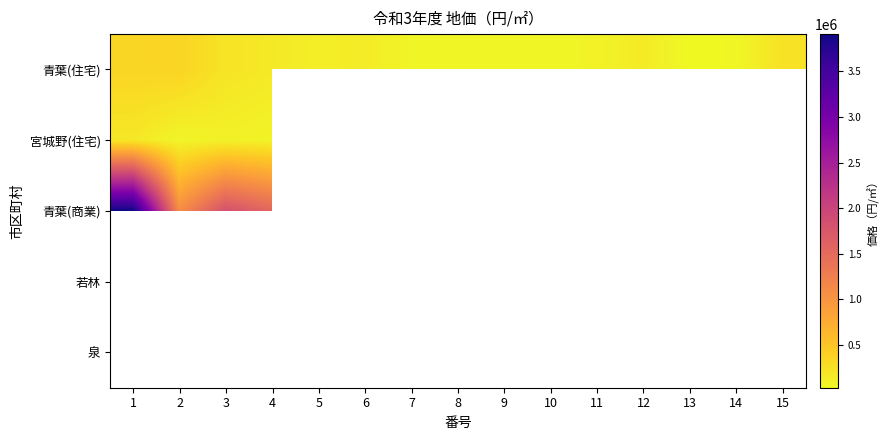

Between 9 and 15, which is larger?

15